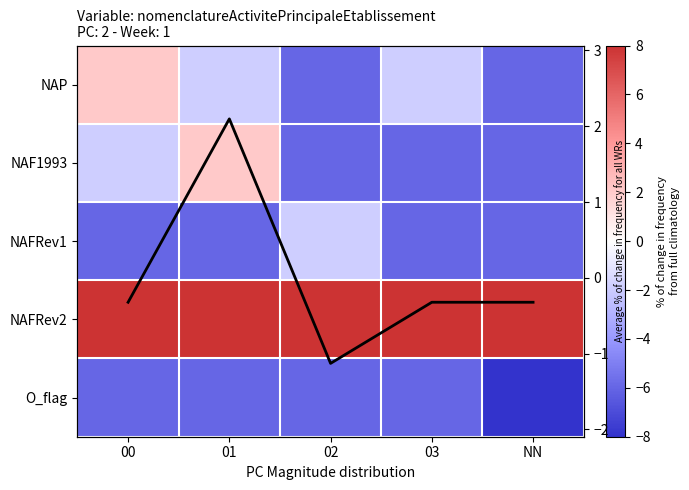

At how many categories does at least one series exceed 8?

5